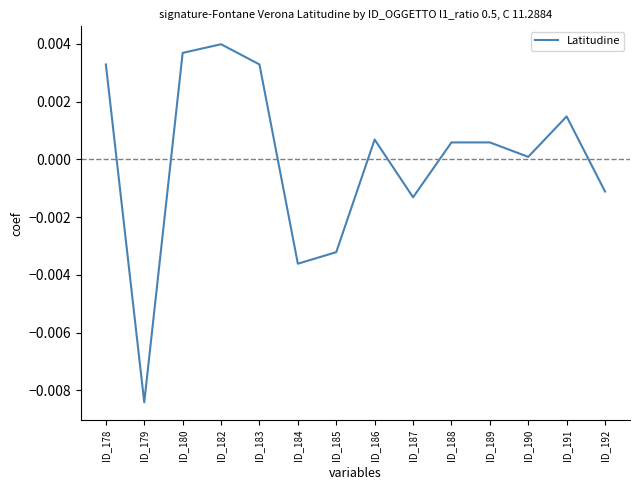

Where is the first local maximum?

ID_182